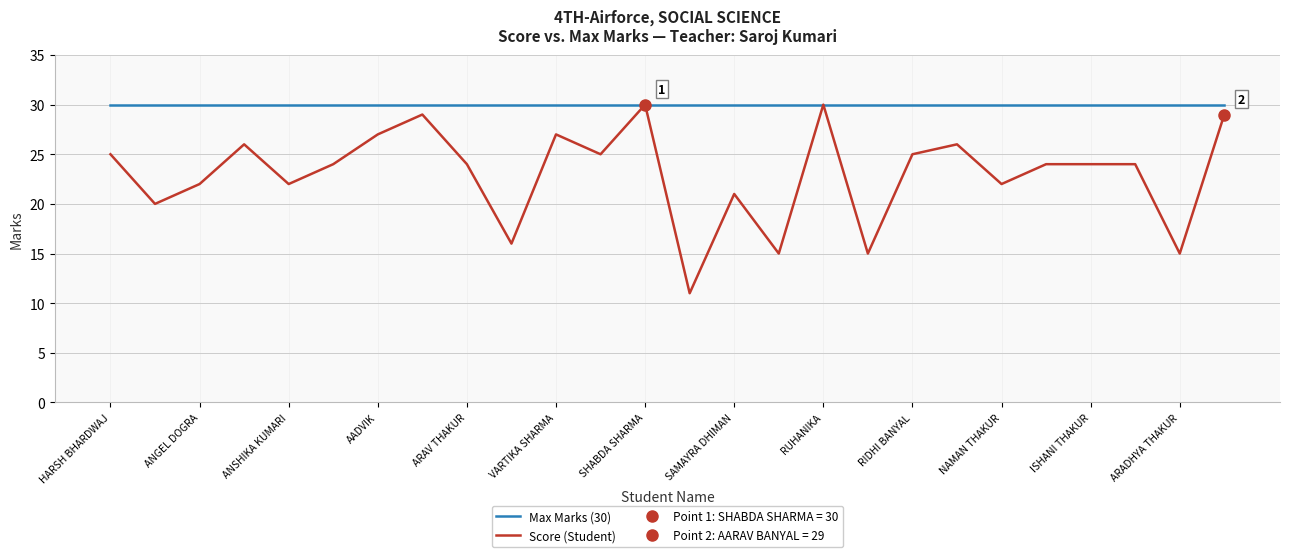

What is the greatest value displayed?

30